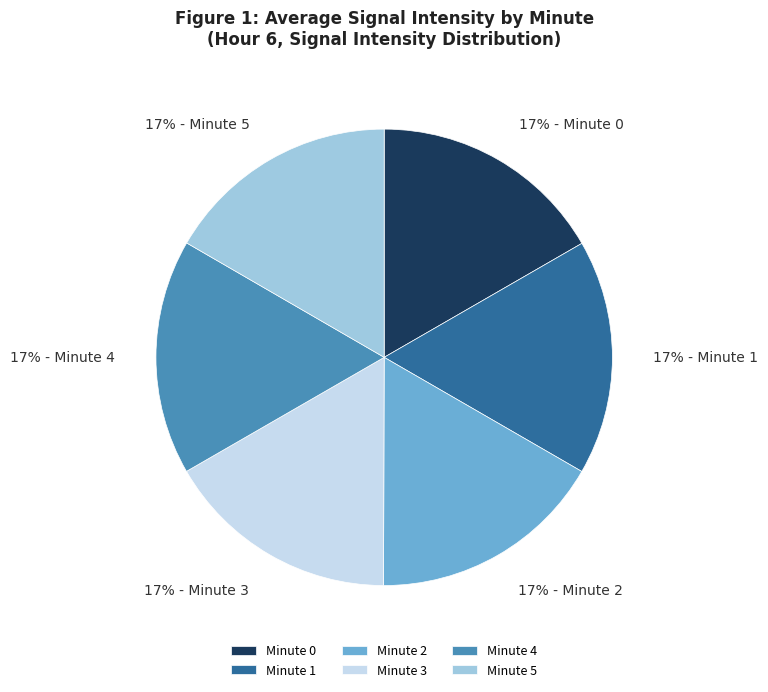

To the nearest percent, what is the average slice percentage?

17%